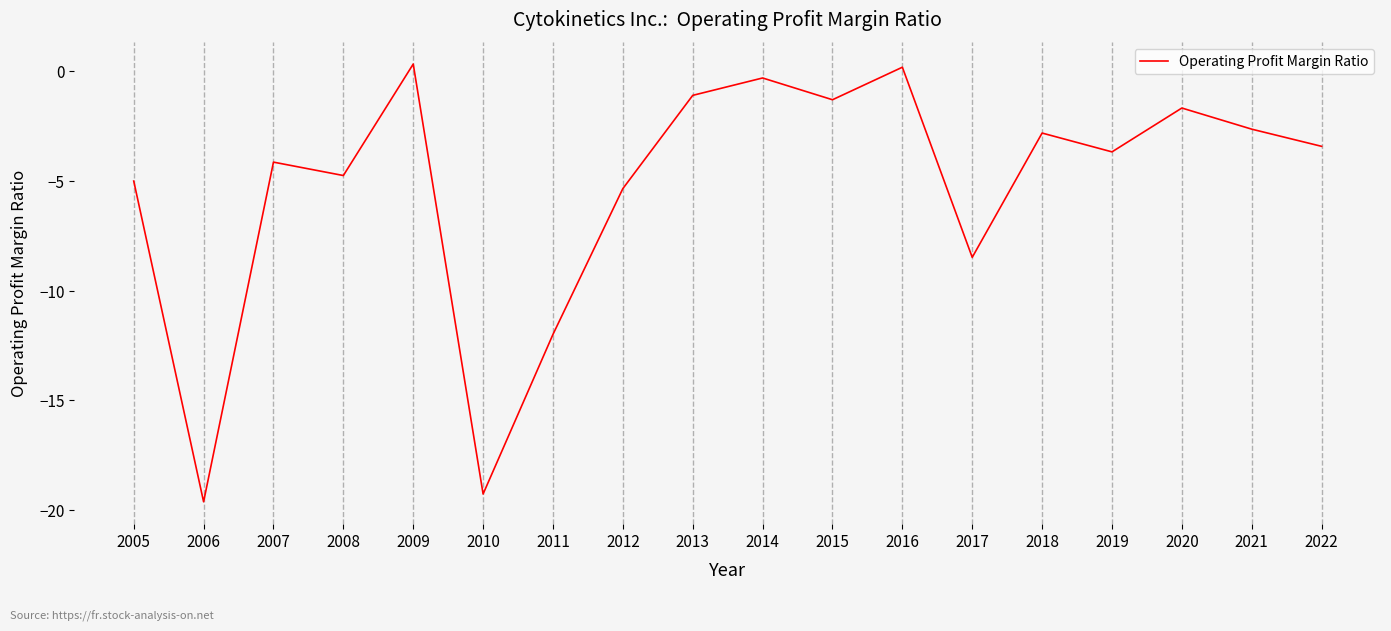

Which has a higher value, 2020 or 2017?

2020